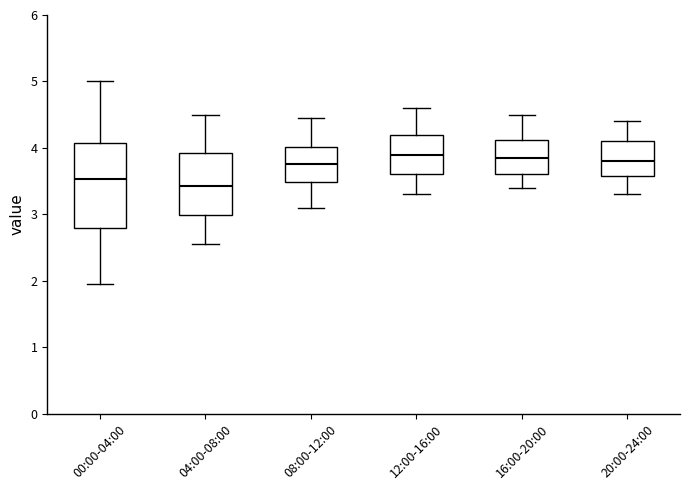

Reading left to right, read every box against the y-axis: the position of its median line, the range the box covers, and the ends of its whiskers. The values are not printed on the chart, so give them approximately, as read against the axis.

00:00-04:00: median 3.5, box 2.8 to 4.1, whiskers 2.0 to 5.0
04:00-08:00: median 3.4, box 3.0 to 3.9, whiskers 2.6 to 4.5
08:00-12:00: median 3.8, box 3.5 to 4.0, whiskers 3.1 to 4.5
12:00-16:00: median 3.9, box 3.6 to 4.2, whiskers 3.3 to 4.6
16:00-20:00: median 3.9, box 3.6 to 4.1, whiskers 3.4 to 4.5
20:00-24:00: median 3.8, box 3.6 to 4.1, whiskers 3.3 to 4.4